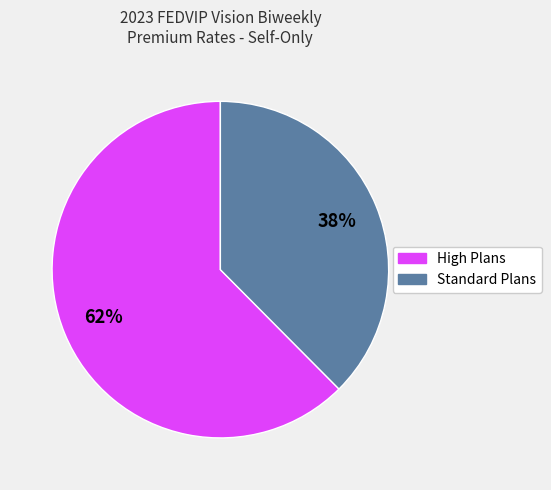

Is there a majority slice in this chart?

Yes